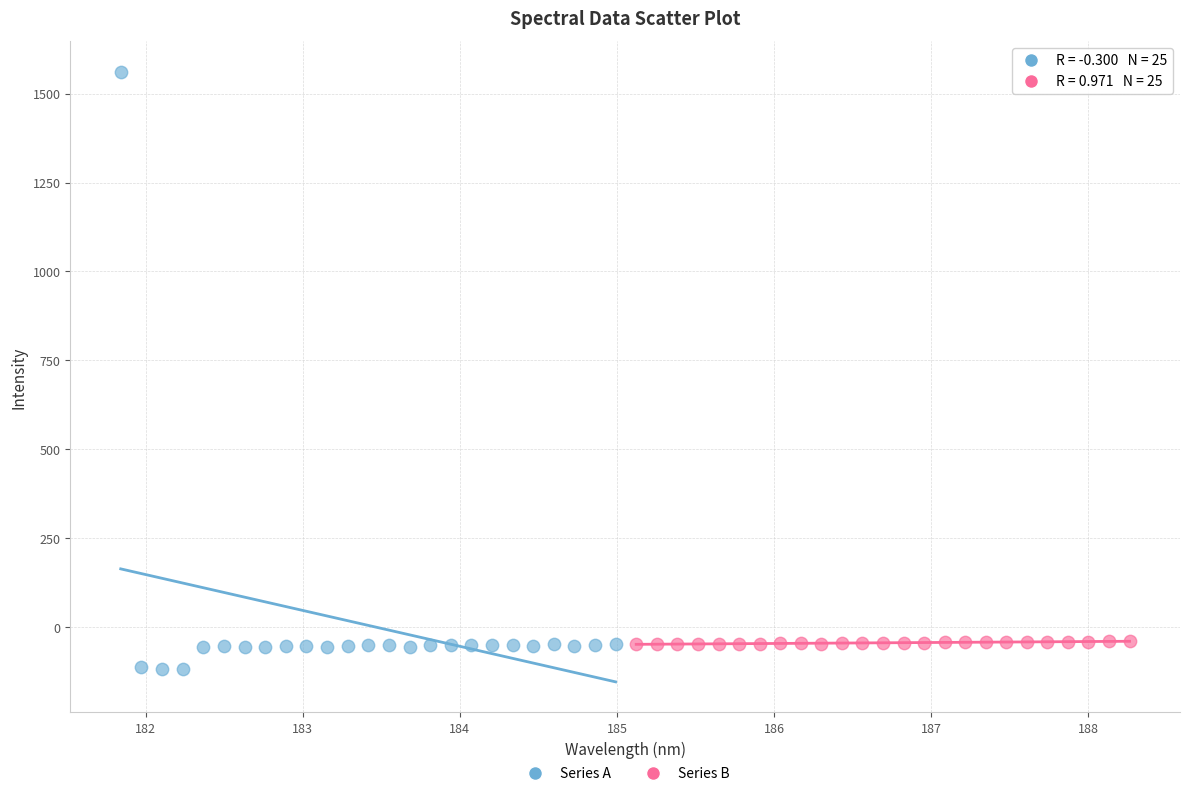

Which series reaches the maximum Y coordinate?

Series A